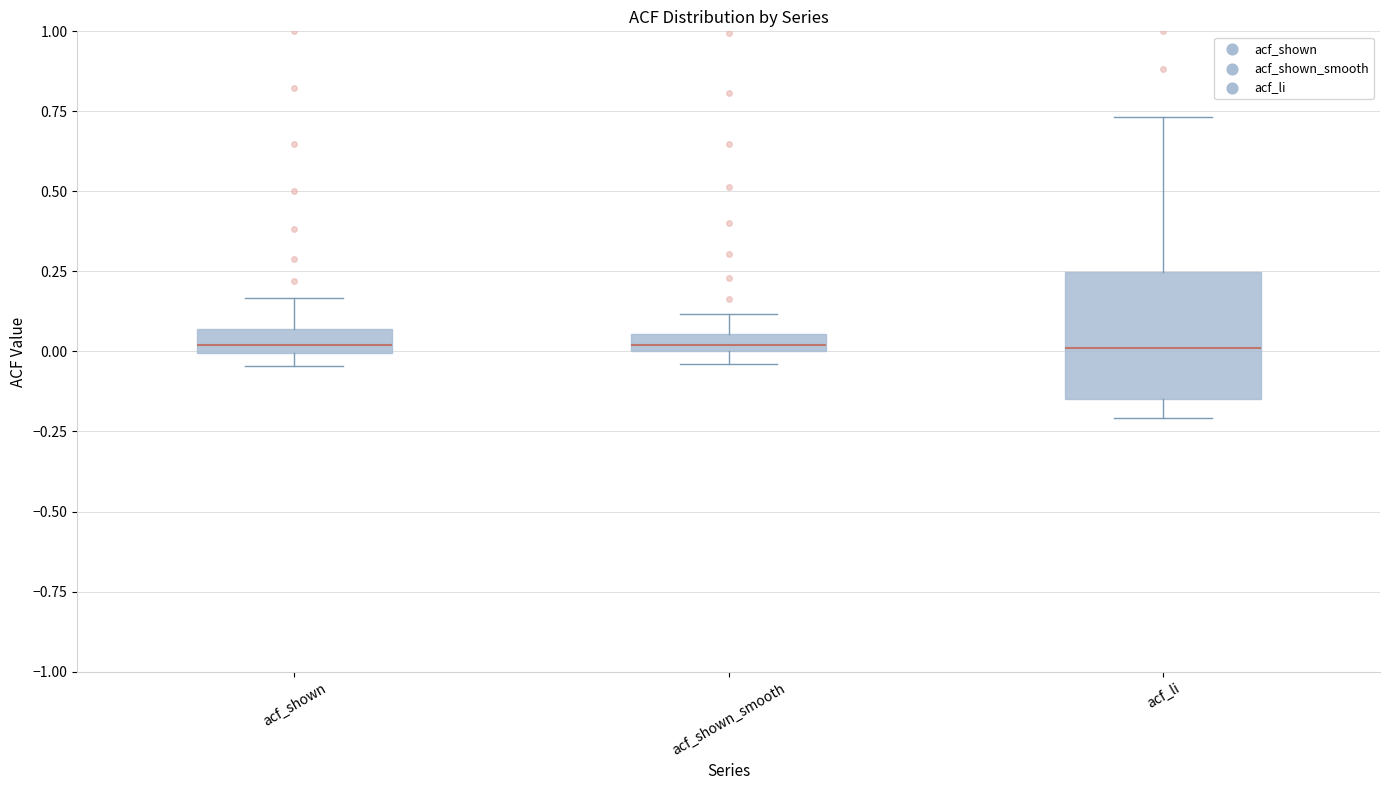

Which box is the tallest, from its lower edge to its upper edge?

acf_li